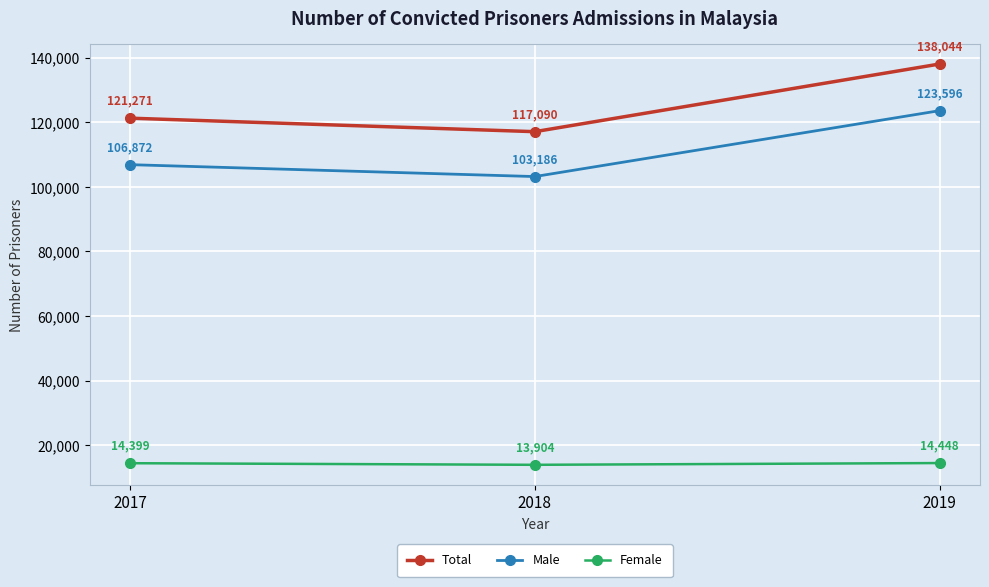

What is the approximate value of Total at 2018, to the nearest 50?

117100